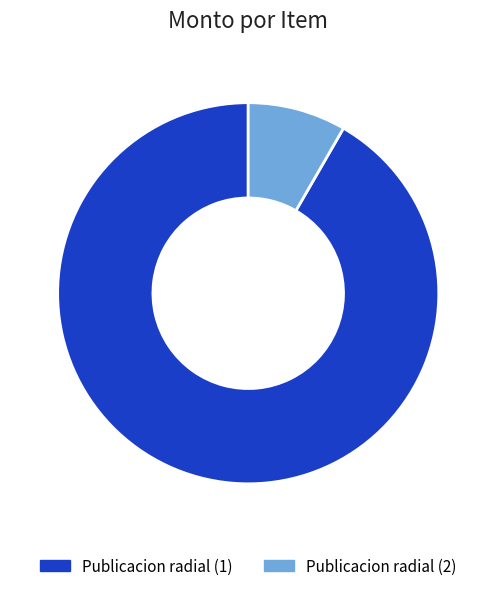

How many segments does this pie chart have?

2